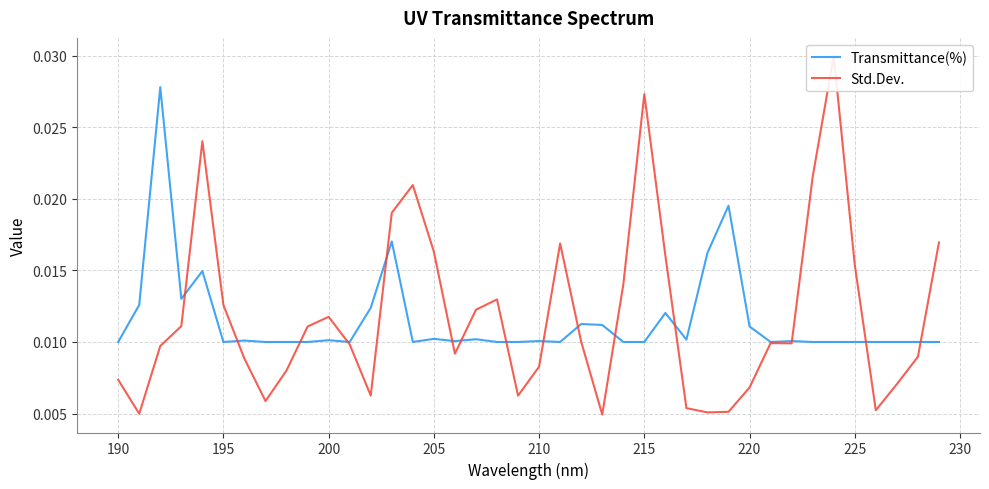

Rank the series by their maximum value, from highest to lowest.

Std.Dev., Transmittance(%)